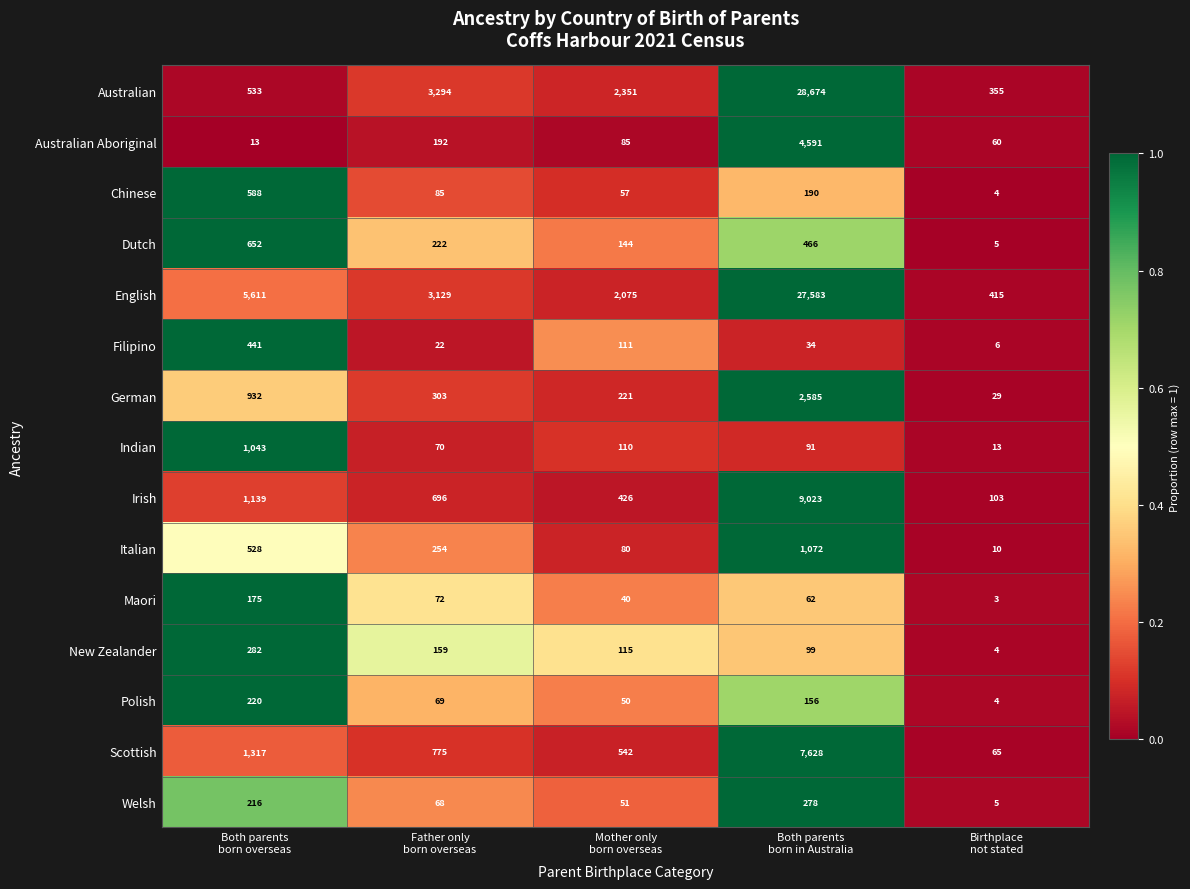

Which series has the largest total across all categories?

English